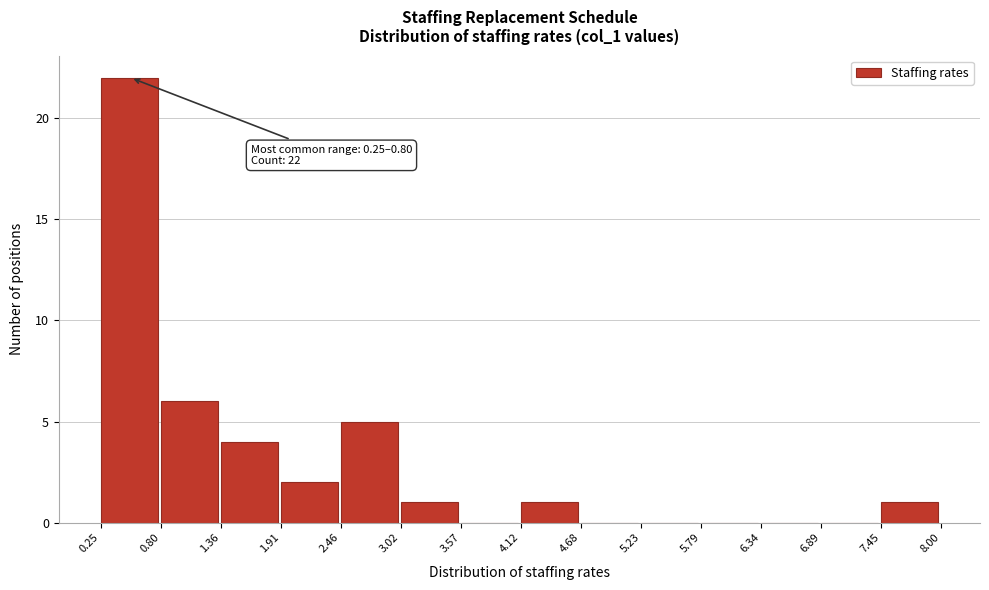

Which range on the x-axis has the tallest bar?

0.25 to 0.80